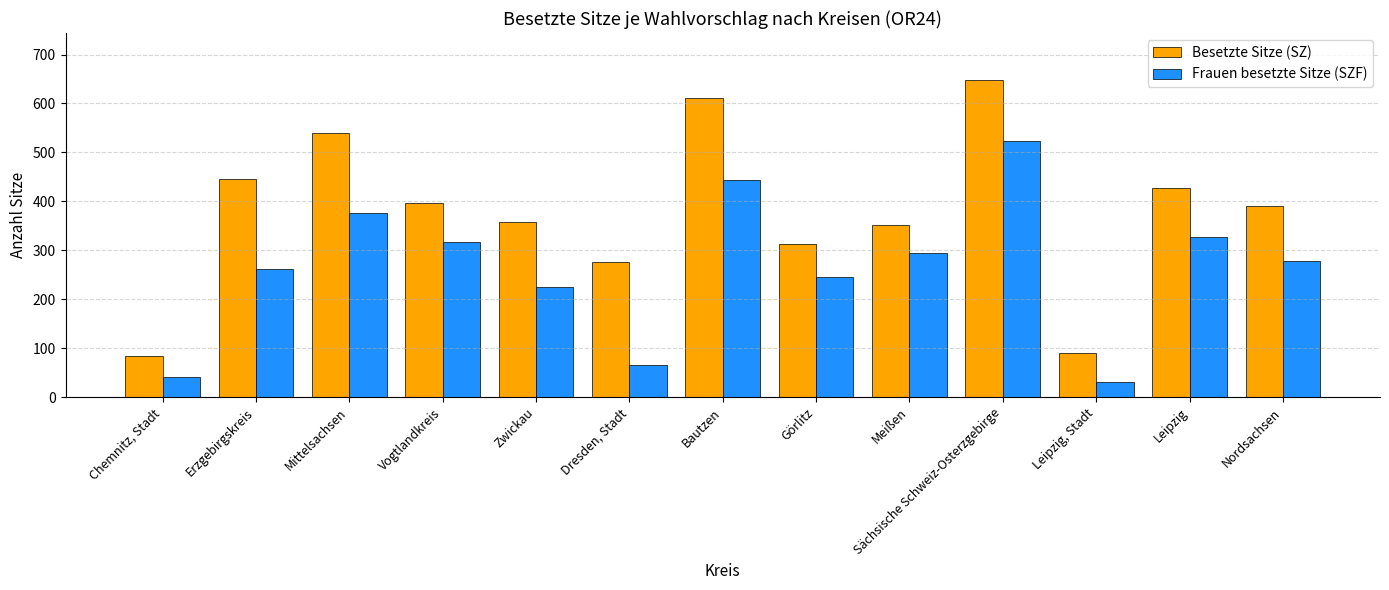

The Besetzte Sitze (SZ) series shows 83 at Chemnitz, Stadt. True or false?

True